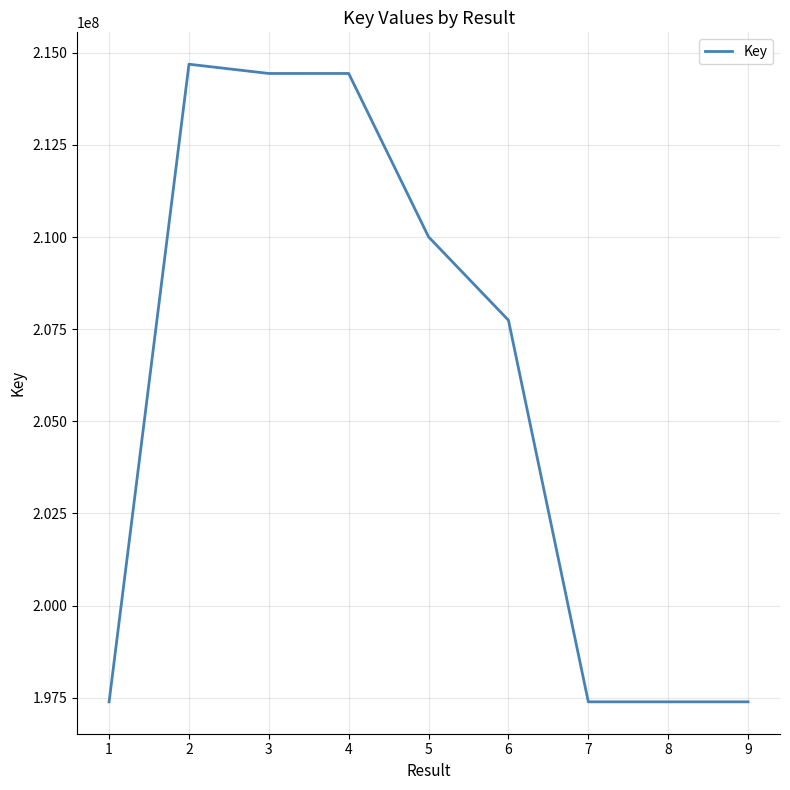

What is the maximum value shown in the chart?

214691044